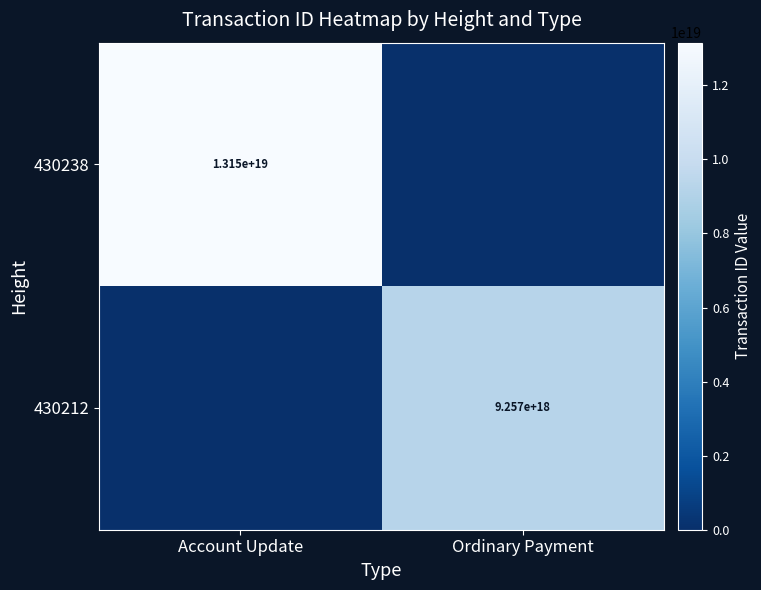

The value of 430212 at Ordinary Payment is 9257000000000000000. True or false?

True